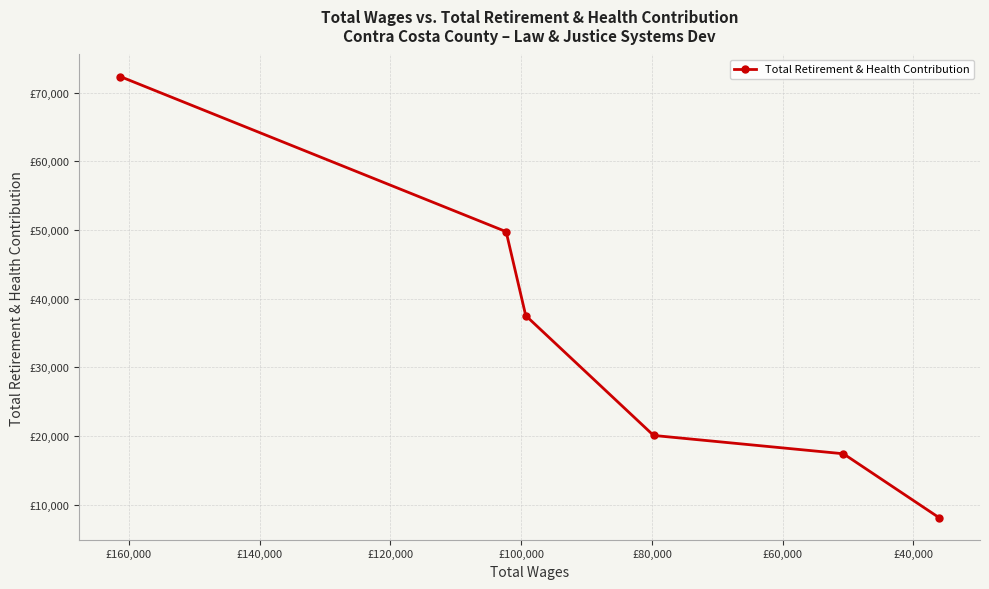

What is the label of the 4th point from the left?

£80,000